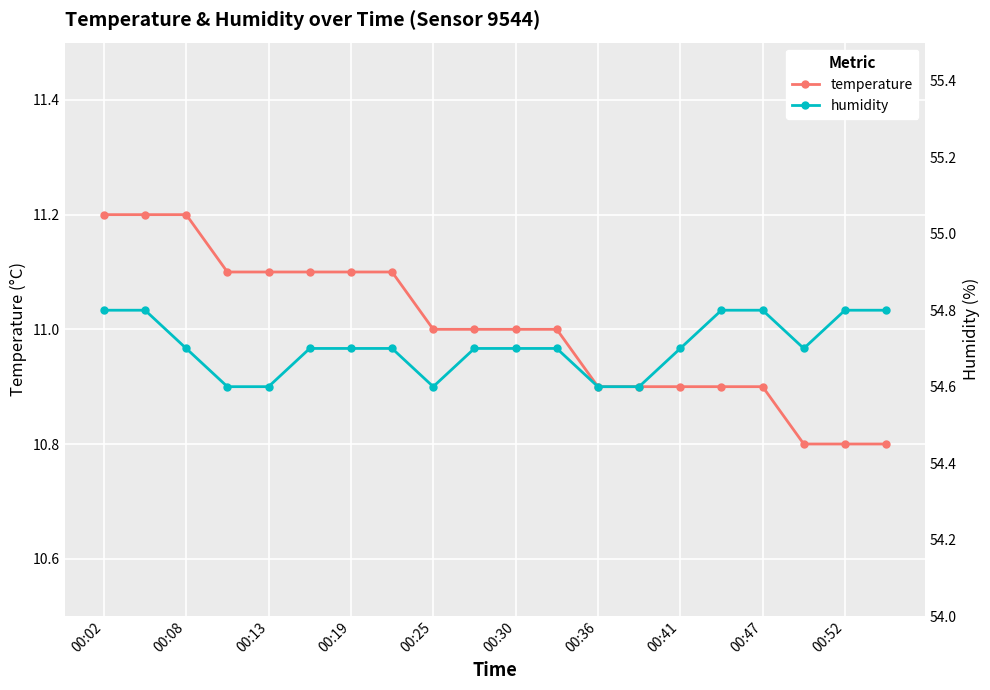

What is the total value across all series at 15?

65.7